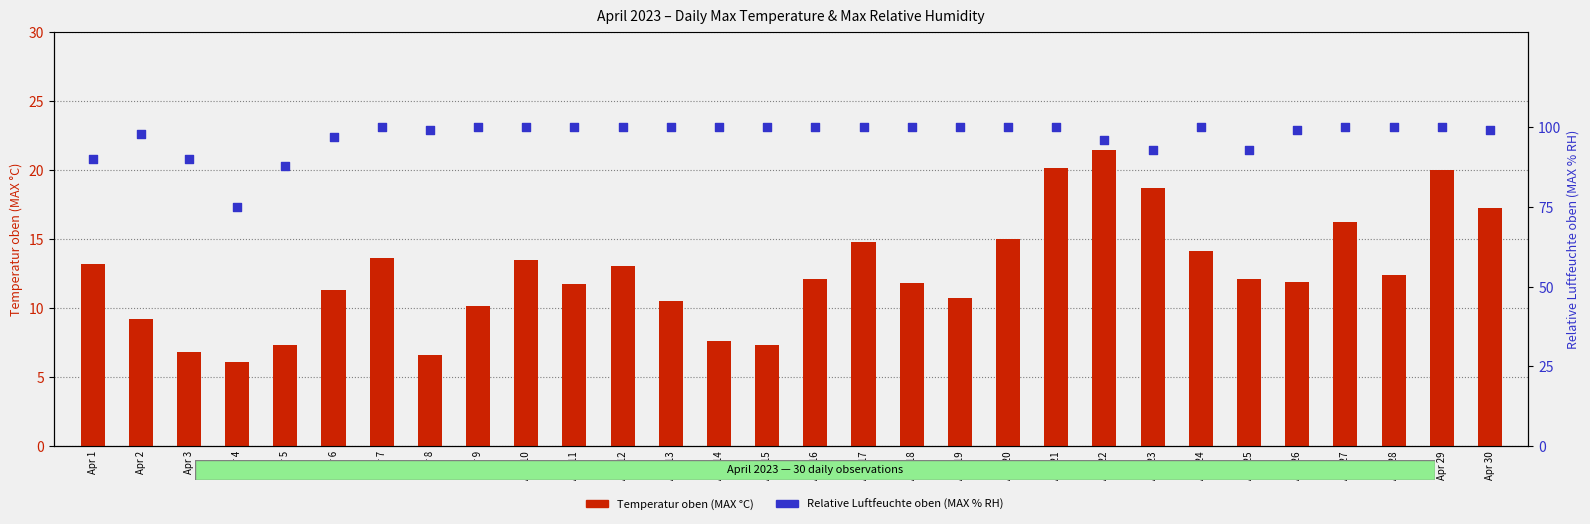

Which series reaches the minimum Y coordinate?

Temperatur oben (MAX °C)